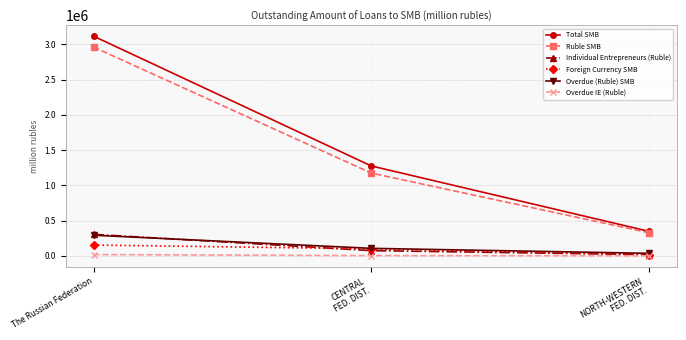

What is the difference between the maximum and minimum values in the Total SMB series?

2769163